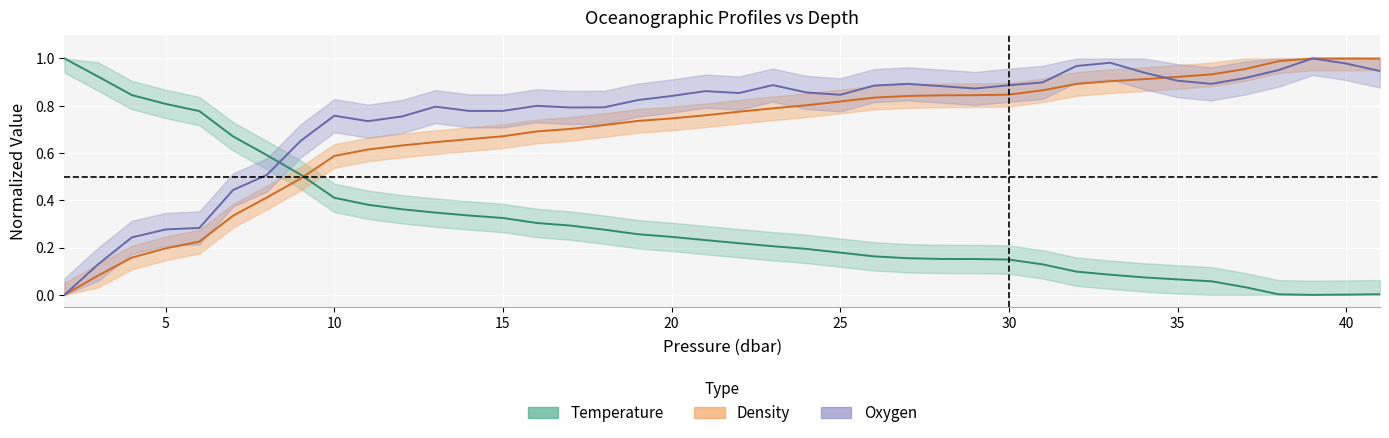

How many lines are shown in the chart?

3